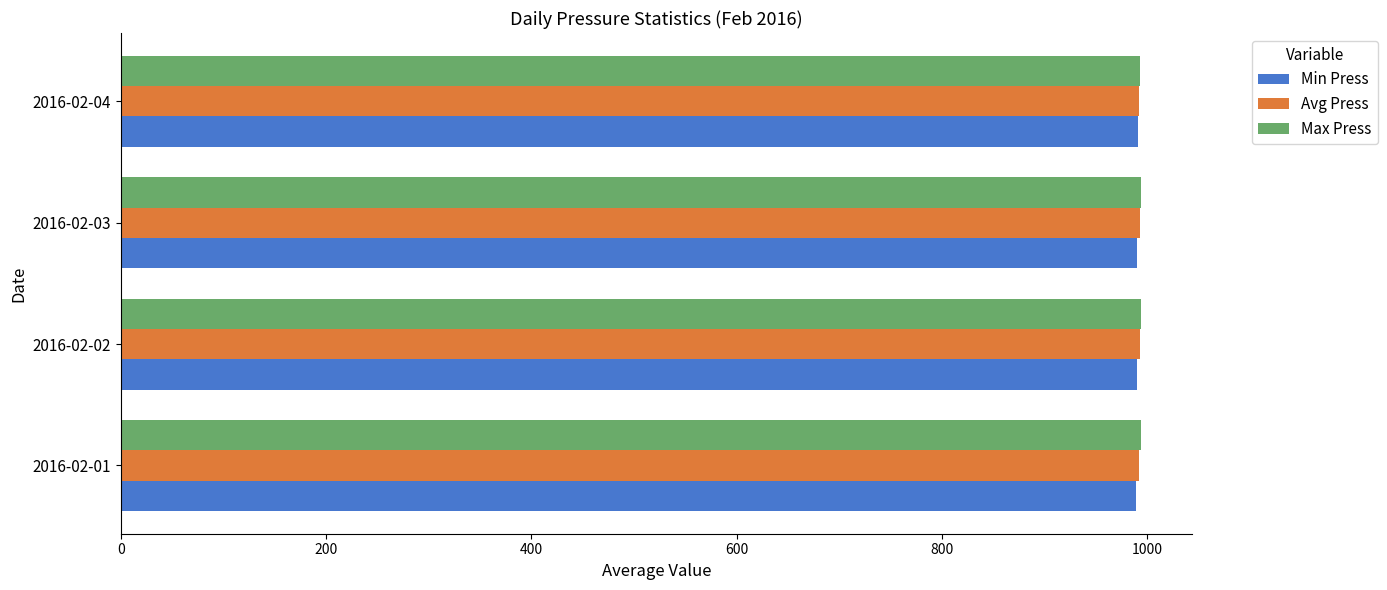

What is the total value across all series at 2016-02-04?

2976.1